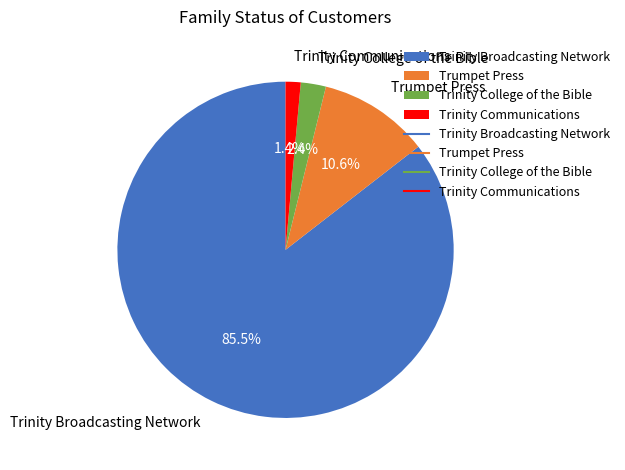

Combined, what portion of the pie is Trumpet Press and Trinity College of the Bible?

13.0%